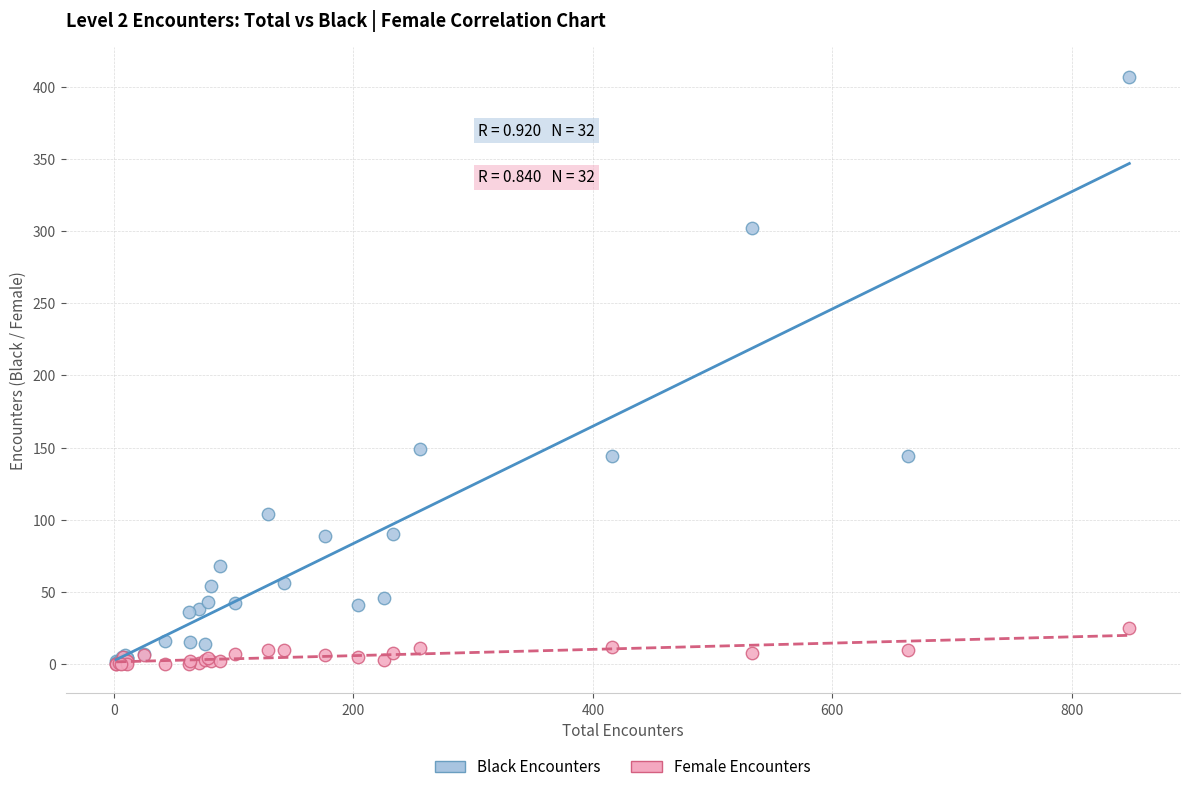

Across all series, what Y value is closest to 203?

149